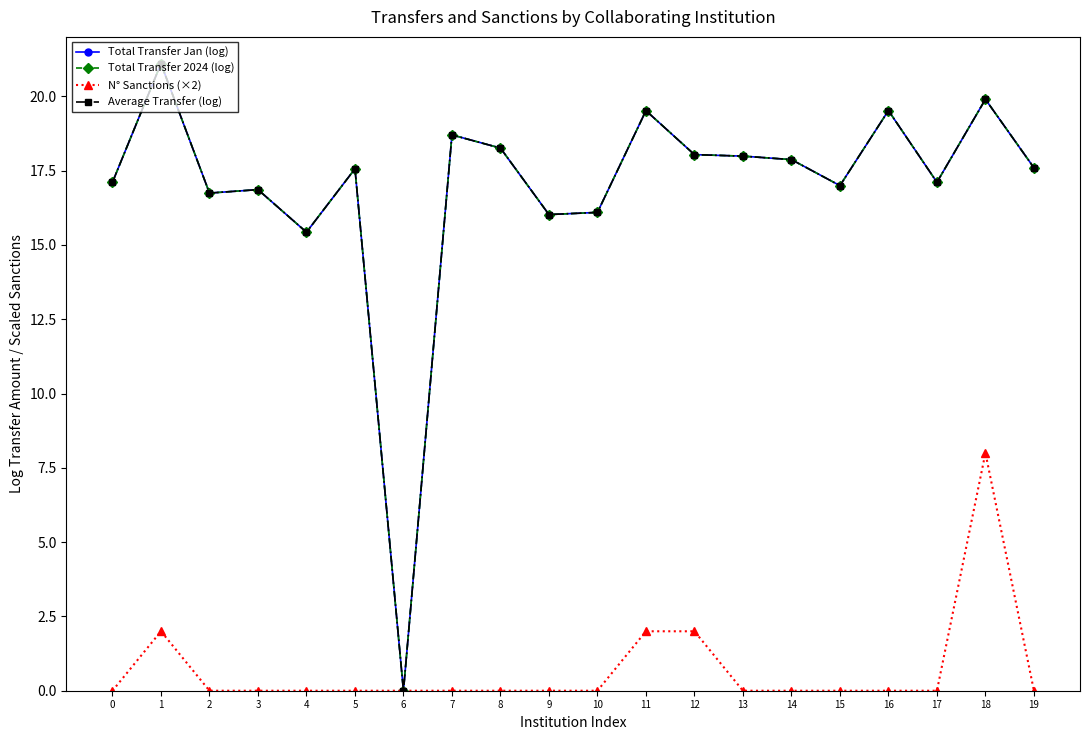

How many lines are shown in the chart?

4